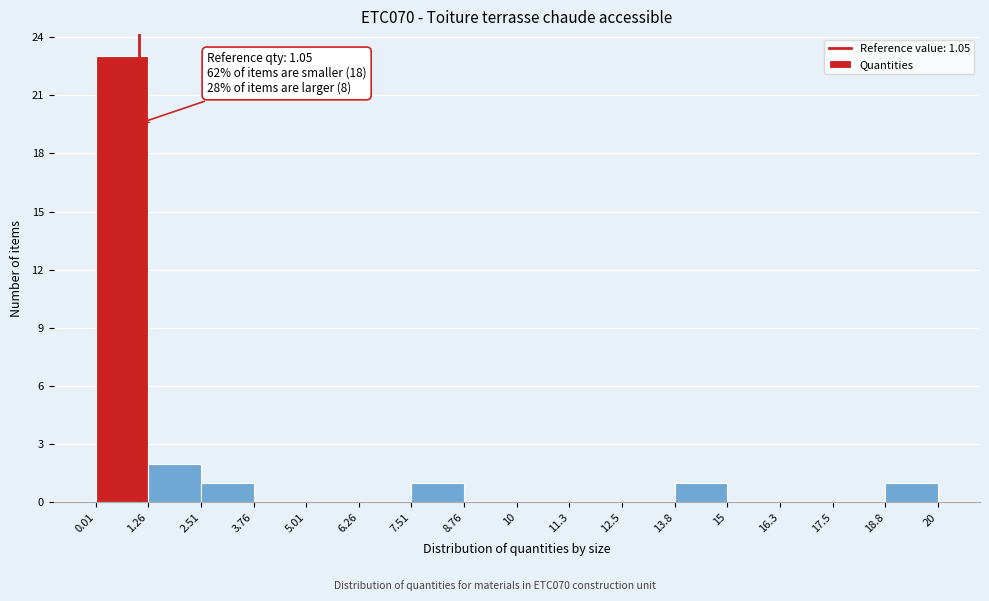

Which range on the x-axis has the tallest bar?

0.01 to 1.26